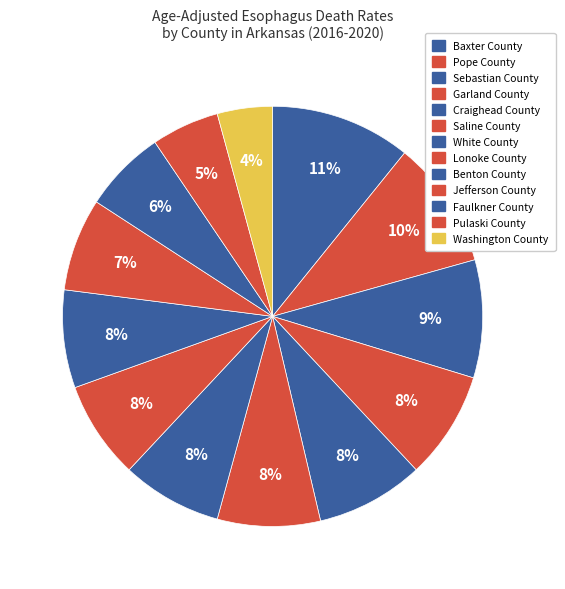

To the nearest percent, what percentage of the pie is Pope County?

10%